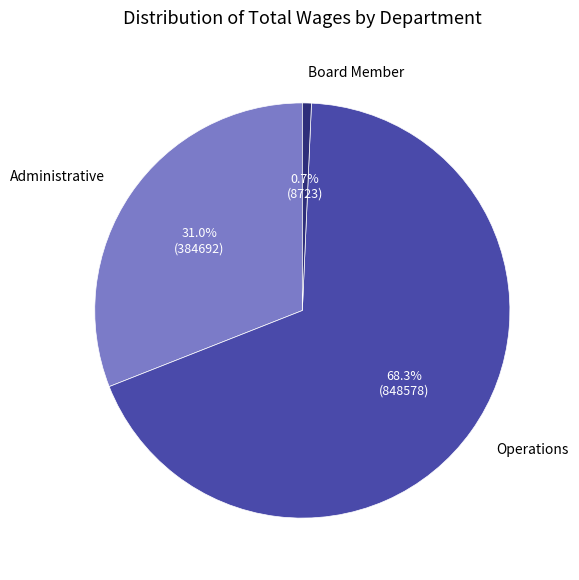

Does any single category account for the majority?

Yes